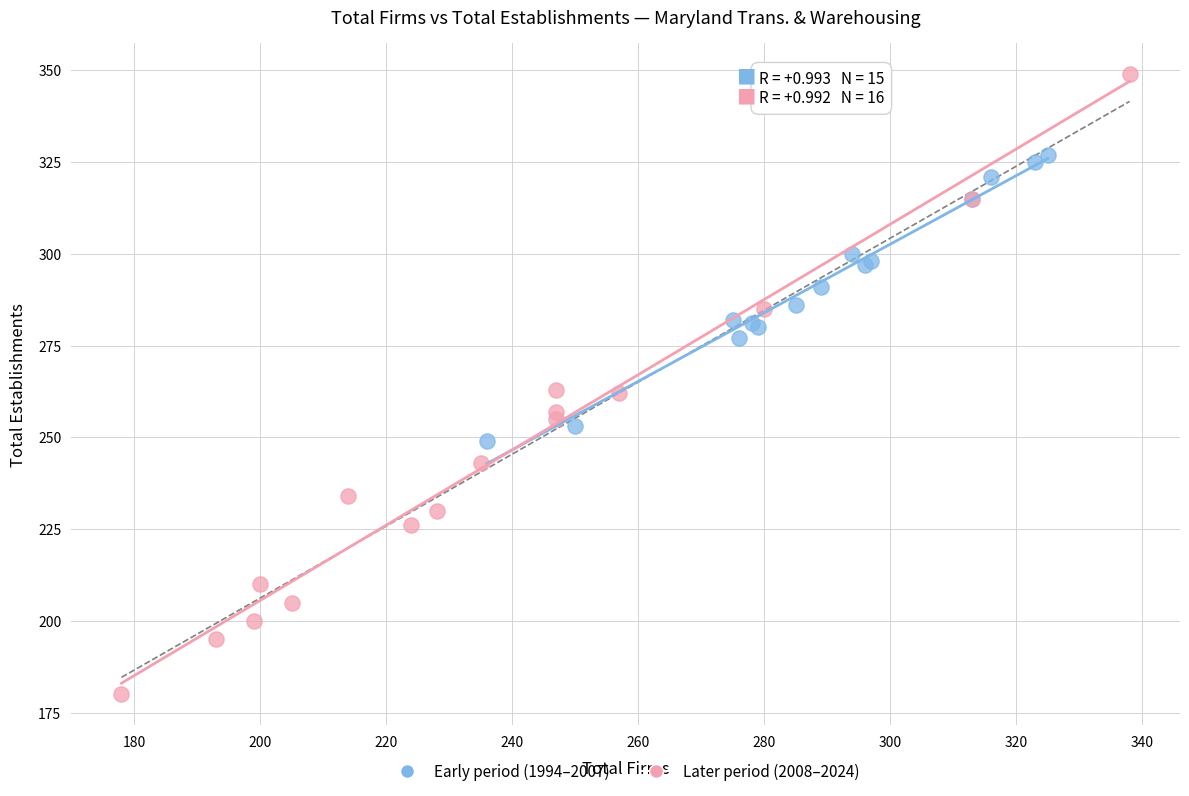

Which series contains the lowest Y value?

Later period (2008–2024)